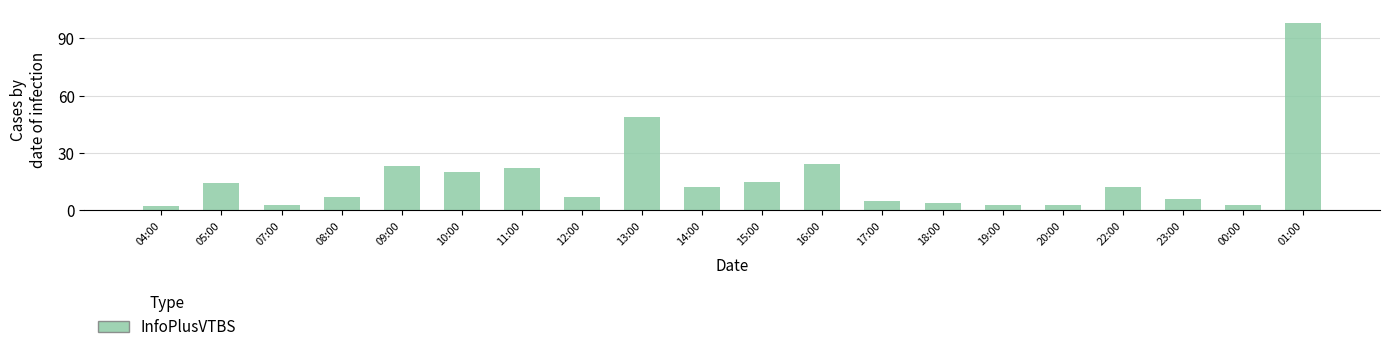

Between 13:00 and 20:00, which is larger?

13:00